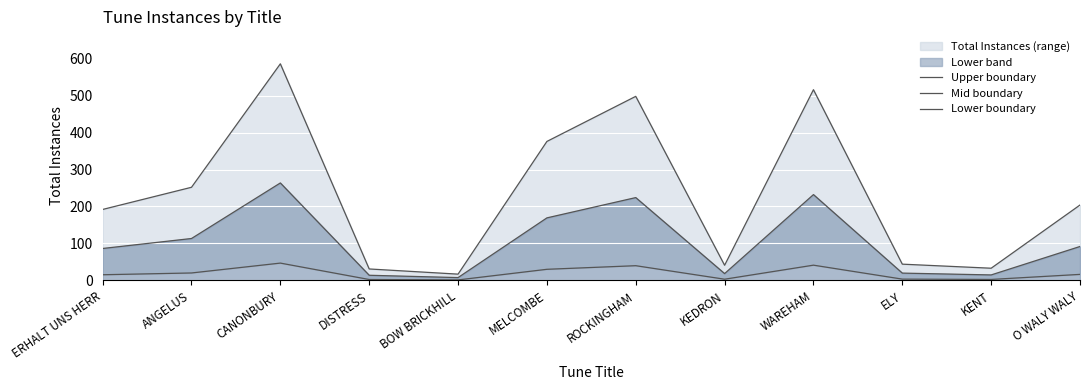

True or false: Mid boundary and Lower boundary cross at least once.

False